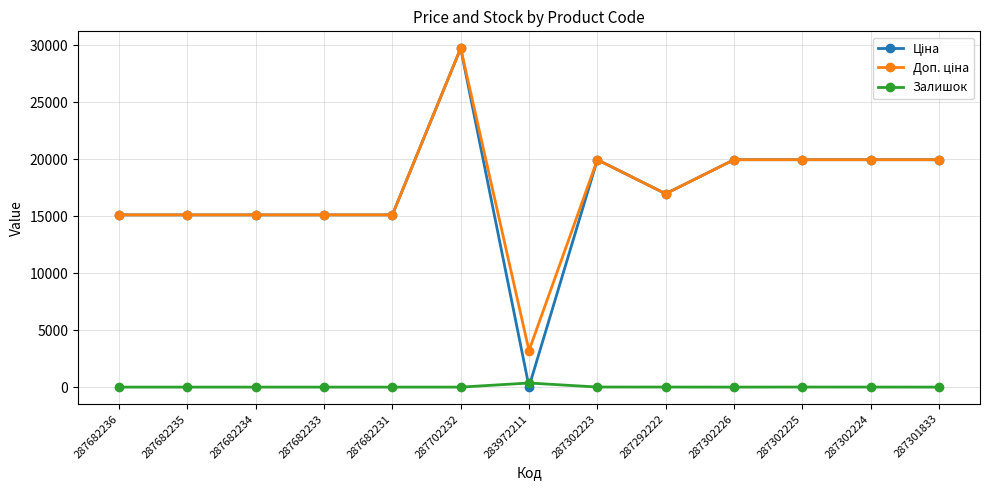

At which category does the chart reach its peak across all series?

287702232